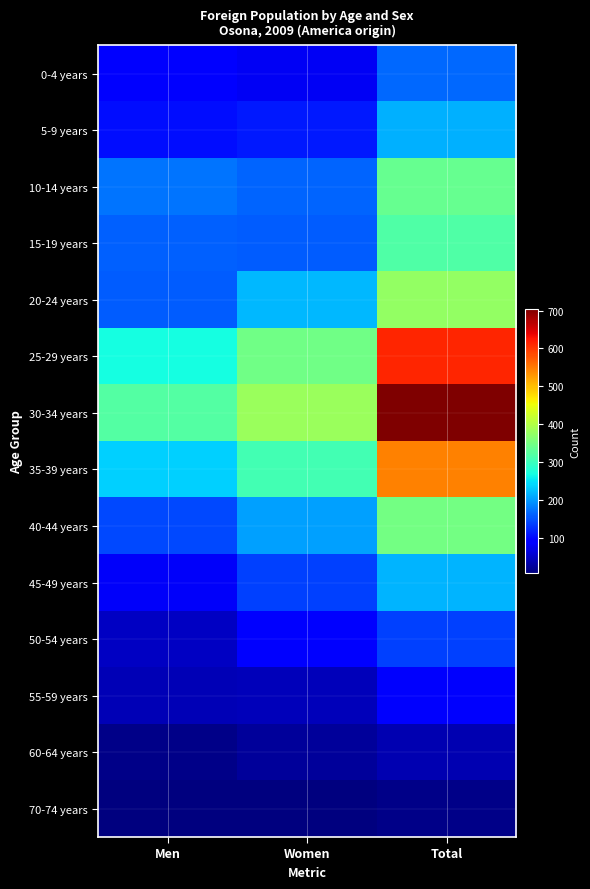

What is the difference between the highest and lowest values at Men?

316